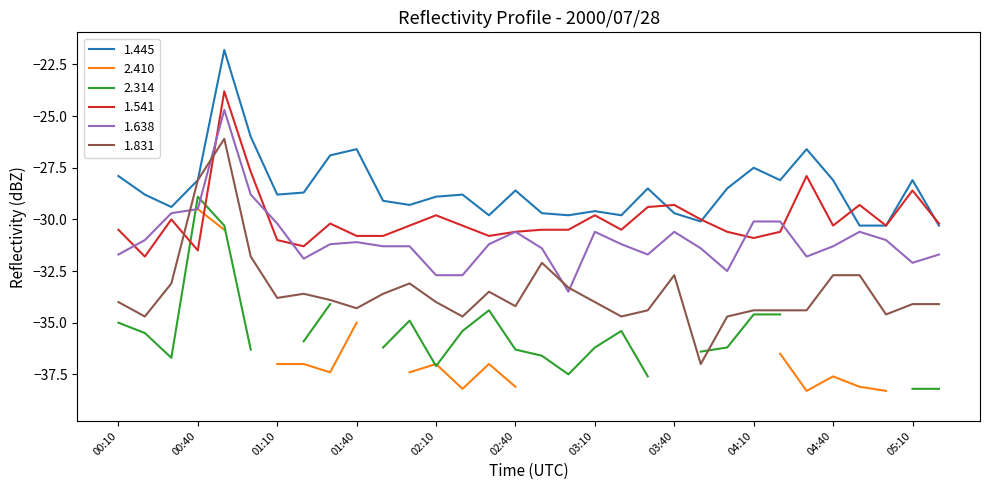

What is the highest value of the 1.445 series?

-21.8